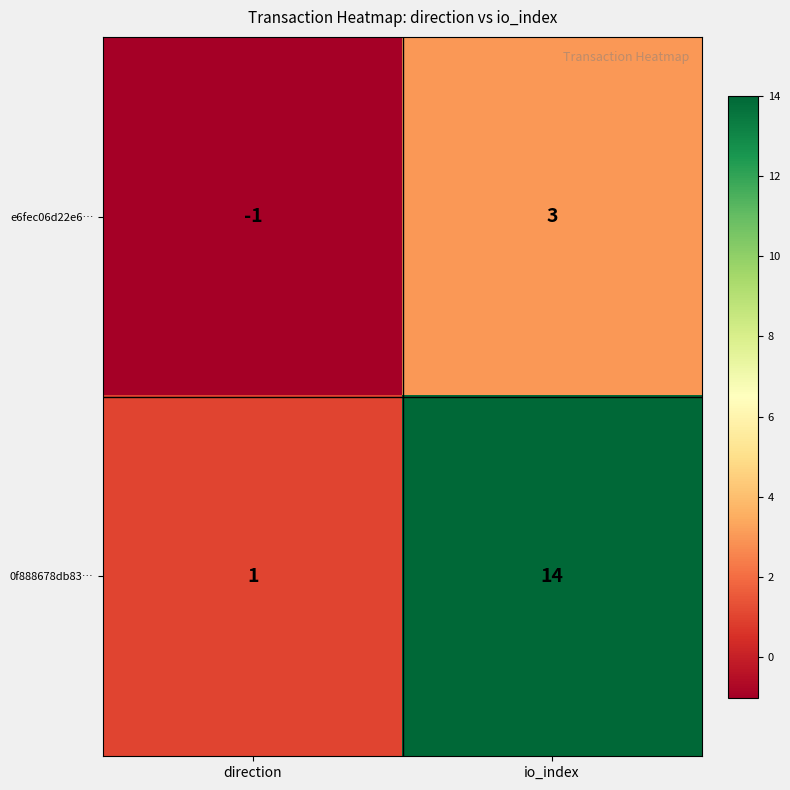

Where is 0f888678db83… nearest to the value 7?

direction